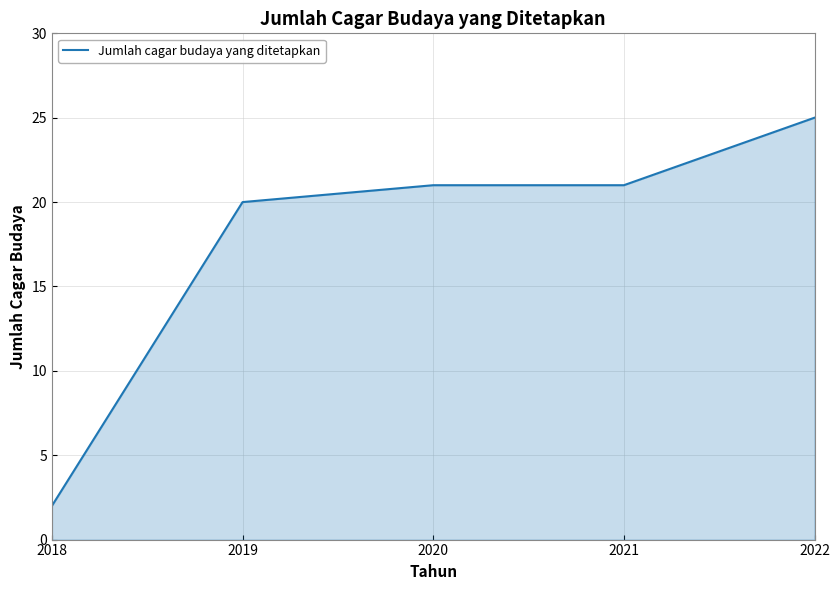

What is the difference between the second highest and minimum values?

19